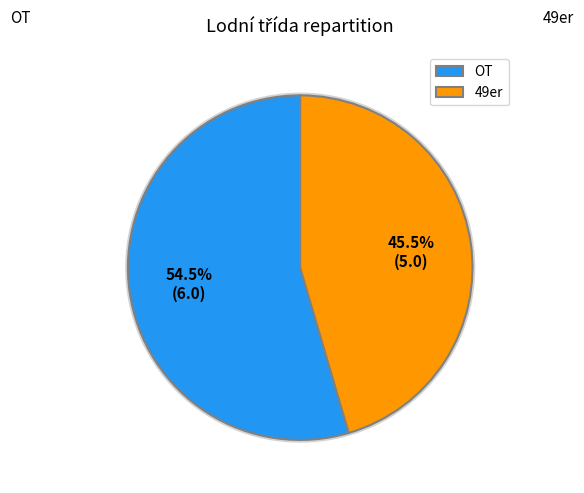

How many segments does this pie chart have?

2